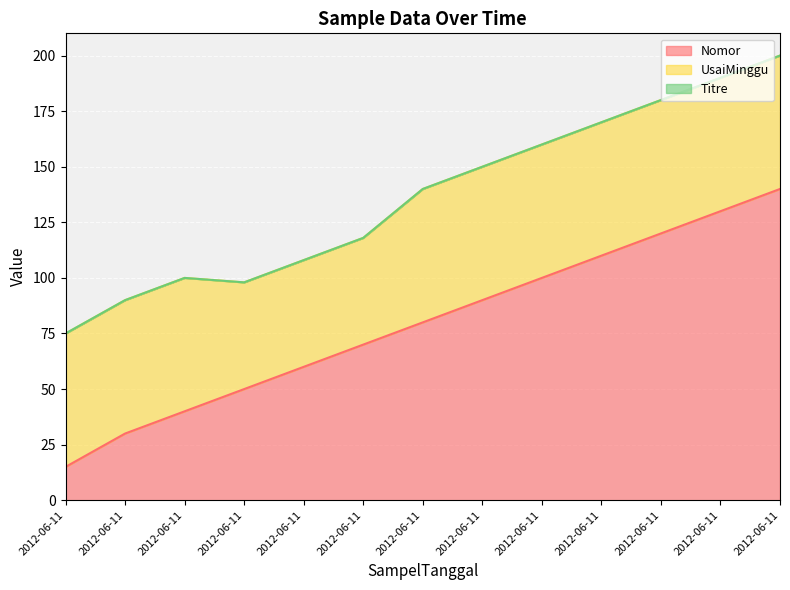

True or false: Titre has more than 0 points higher than both neighbors.

False